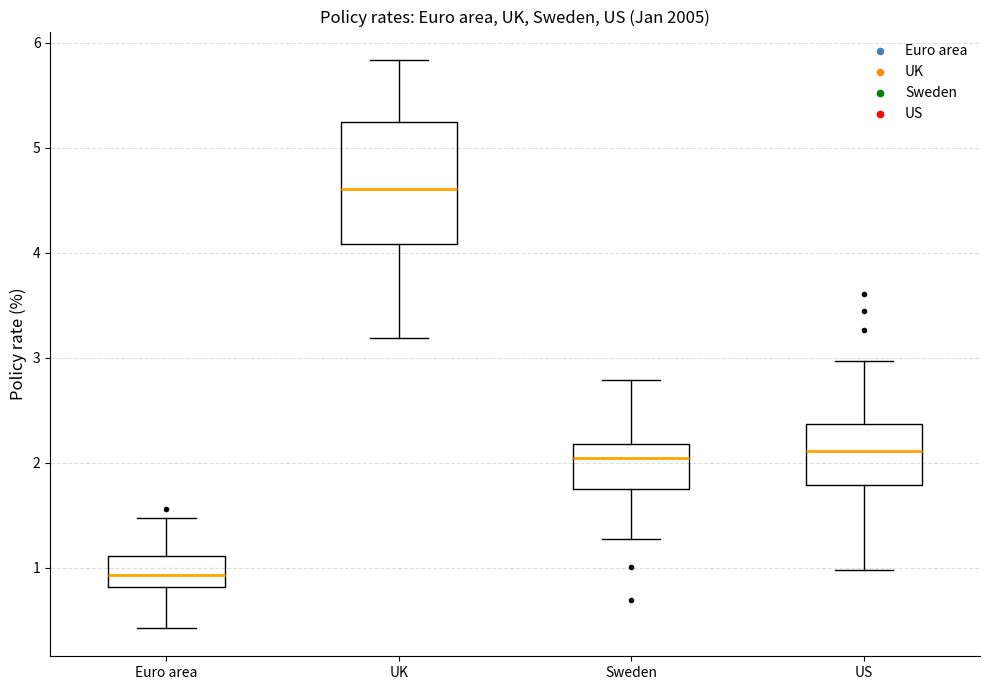

Reading left to right, transcribe this box plot: for each box, give where its median line is, the range the box spans, and where its two whiskers end, as read against the y-axis. The values are not printed on the chart, so give them approximately, as read against the axis.

Euro area: median 0.9, box 0.8 to 1.1, whiskers 0.4 to 1.5
UK: median 4.6, box 4.1 to 5.2, whiskers 3.2 to 5.8
Sweden: median 2.0, box 1.7 to 2.2, whiskers 1.3 to 2.8
US: median 2.1, box 1.8 to 2.4, whiskers 1.0 to 3.0